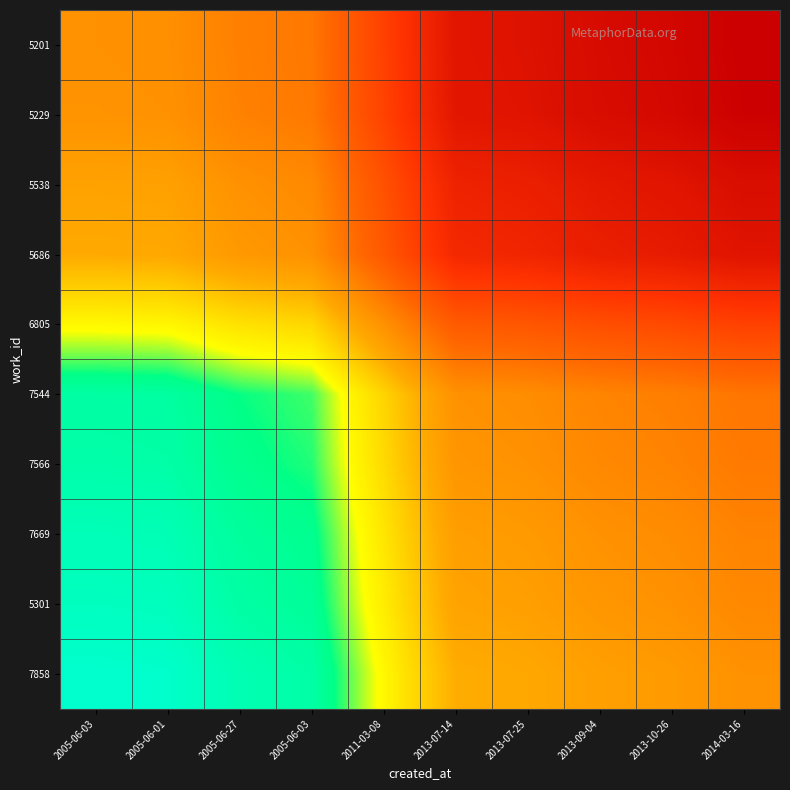

Reading left to right, extract all data points from this chart.

5201: 2005-06-03=19753.0	2005-06-01=19782.5	2005-06-27=20081.4	2005-06-03=20238.9	2011-03-08=21485.0	2013-07-14=22927.0	2013-07-25=23050.8	2013-09-04=23311.2	2013-10-26=23465.8	2014-03-16=23745.0
5229: 2005-06-03=19723.6	2005-06-01=19753.0	2005-06-27=20050.4	2005-06-03=20207.0	2011-03-08=21446.7	2013-07-14=22881.4	2013-07-25=23004.6	2013-09-04=23263.6	2013-10-26=23417.4	2014-03-16=23695.2
5538: 2005-06-03=19442.3	2005-06-01=19470.3	2005-06-27=19753.0	2005-06-03=19901.9	2011-03-08=21080.6	2013-07-14=22444.7	2013-07-25=22561.8	2013-09-04=22808.1	2013-10-26=22954.3	2014-03-16=23218.4
5686: 2005-06-03=19305.0	2005-06-01=19332.3	2005-06-27=19607.8	2005-06-03=19753.0	2011-03-08=20901.9	2013-07-14=22231.5	2013-07-25=22345.6	2013-09-04=22585.7	2013-10-26=22728.2	2014-03-16=22985.7
6805: 2005-06-03=18422.3	2005-06-01=18445.0	2005-06-27=18674.7	2005-06-03=18795.6	2011-03-08=19753.0	2013-07-14=20861.0	2013-07-25=20956.1	2013-09-04=21156.2	2013-10-26=21274.9	2014-03-16=21489.5
7544: 2005-06-03=17708.7	2005-06-01=17727.7	2005-06-27=17920.2	2005-06-03=18021.6	2011-03-08=18824.2	2013-07-14=19753.0	2013-07-25=19832.8	2013-09-04=20000.5	2013-10-26=20100.0	2014-03-16=20279.9
7566: 2005-06-03=17658.0	2005-06-01=17676.8	2005-06-27=17866.6	2005-06-03=17966.7	2011-03-08=18758.3	2013-07-14=19674.4	2013-07-25=19753.0	2013-09-04=19918.4	2013-10-26=20016.6	2014-03-16=20194.0
7669: 2005-06-03=17555.9	2005-06-01=17574.1	2005-06-27=17758.7	2005-06-03=17855.9	2011-03-08=18625.3	2013-07-14=19515.8	2013-07-25=19592.2	2013-09-04=19753.0	2013-10-26=19848.5	2014-03-16=20020.9
5301: 2005-06-03=17497.9	2005-06-01=17515.8	2005-06-27=17697.4	2005-06-03=17793.0	2011-03-08=18549.9	2013-07-14=19425.8	2013-07-25=19501.0	2013-09-04=19659.1	2013-10-26=19753.0	2014-03-16=19922.6
7858: 2005-06-03=17397.8	2005-06-01=17415.3	2005-06-27=17591.6	2005-06-03=17684.5	2011-03-08=18419.6	2013-07-14=19270.4	2013-07-25=19343.5	2013-09-04=19497.1	2013-10-26=19588.3	2014-03-16=19753.0